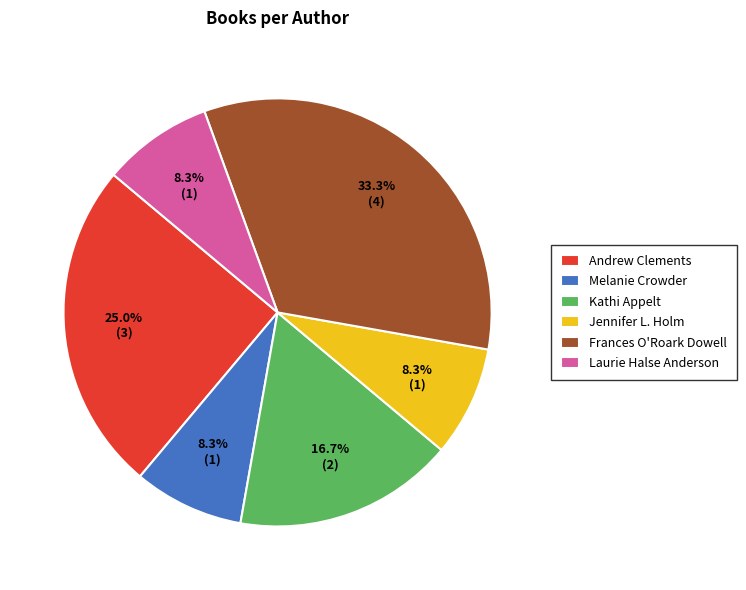

What portion of the pie excludes Jennifer L. Holm?

91.7%